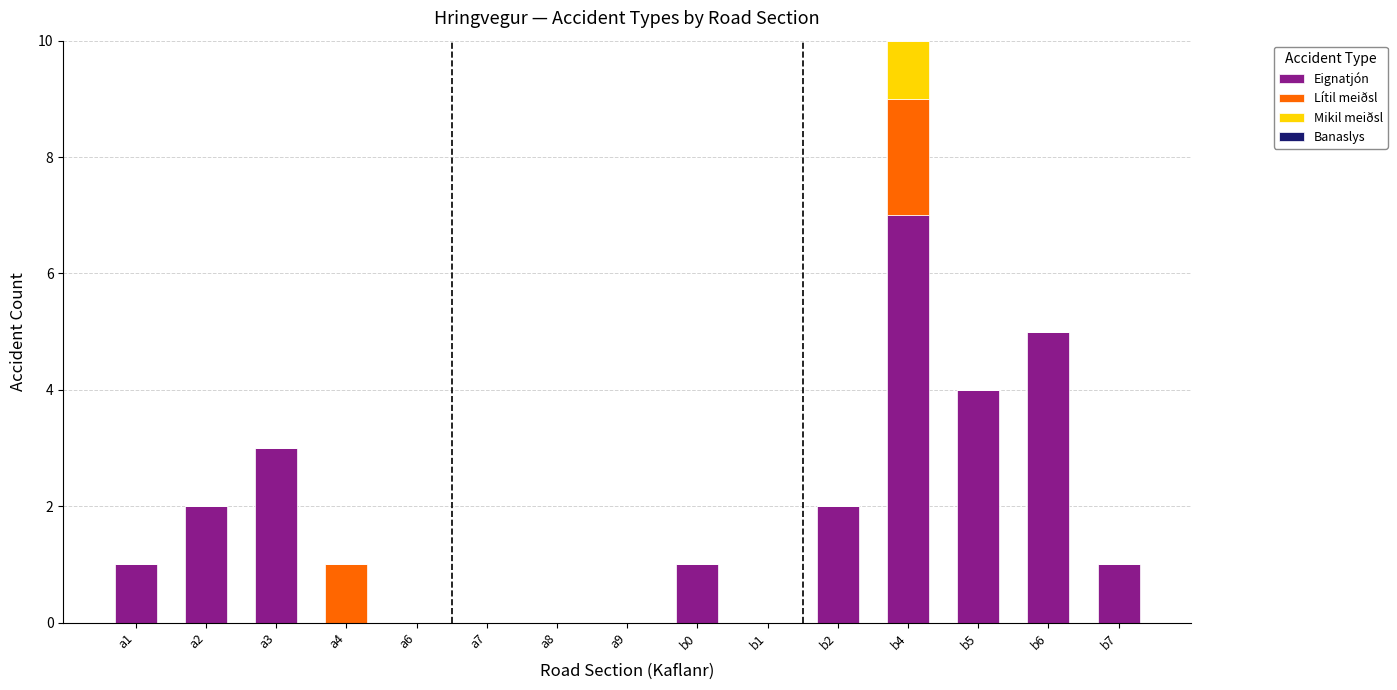

The value of Eignatjón at a1 is 1. True or false?

True